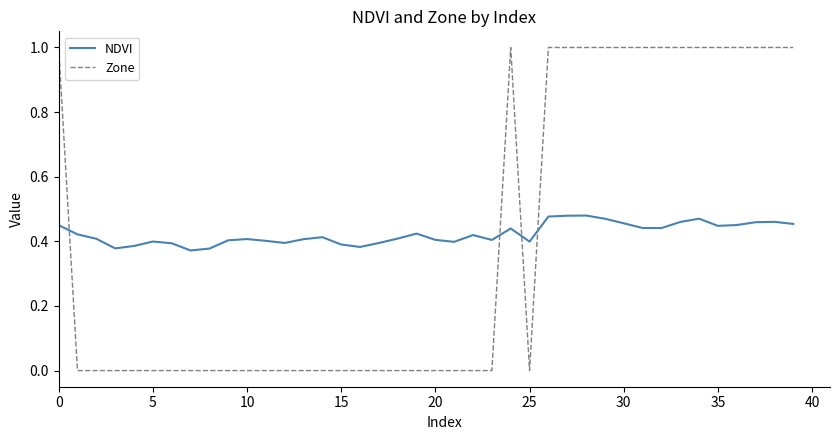

Does the chart display data point markers on the line(s)?

No